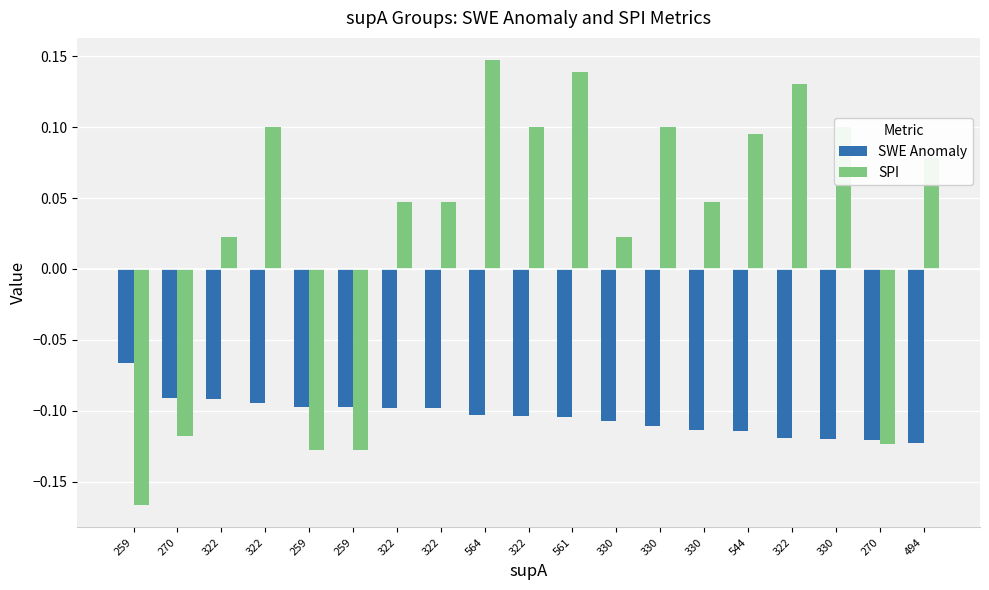

How many bars are there in total?

38